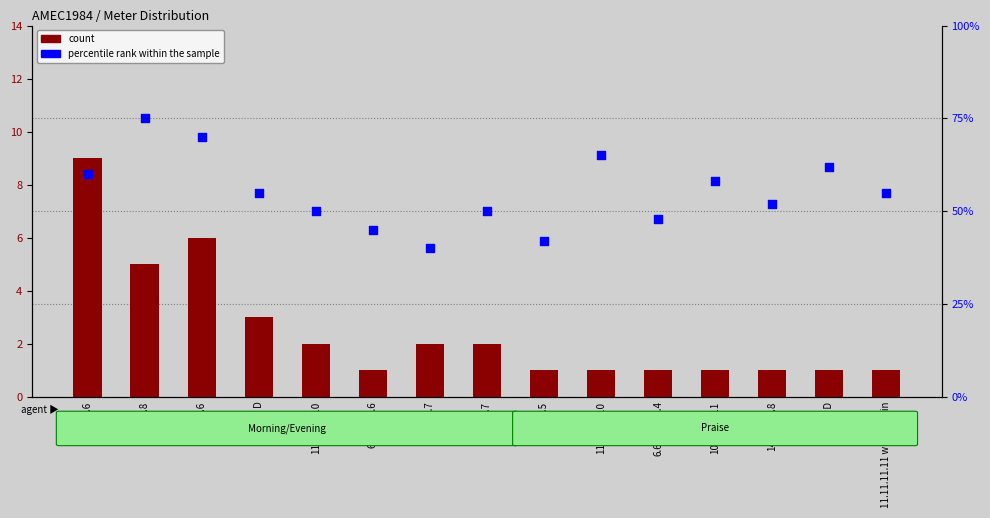

At which category is the sum across all series the highest?

8.8.8.8